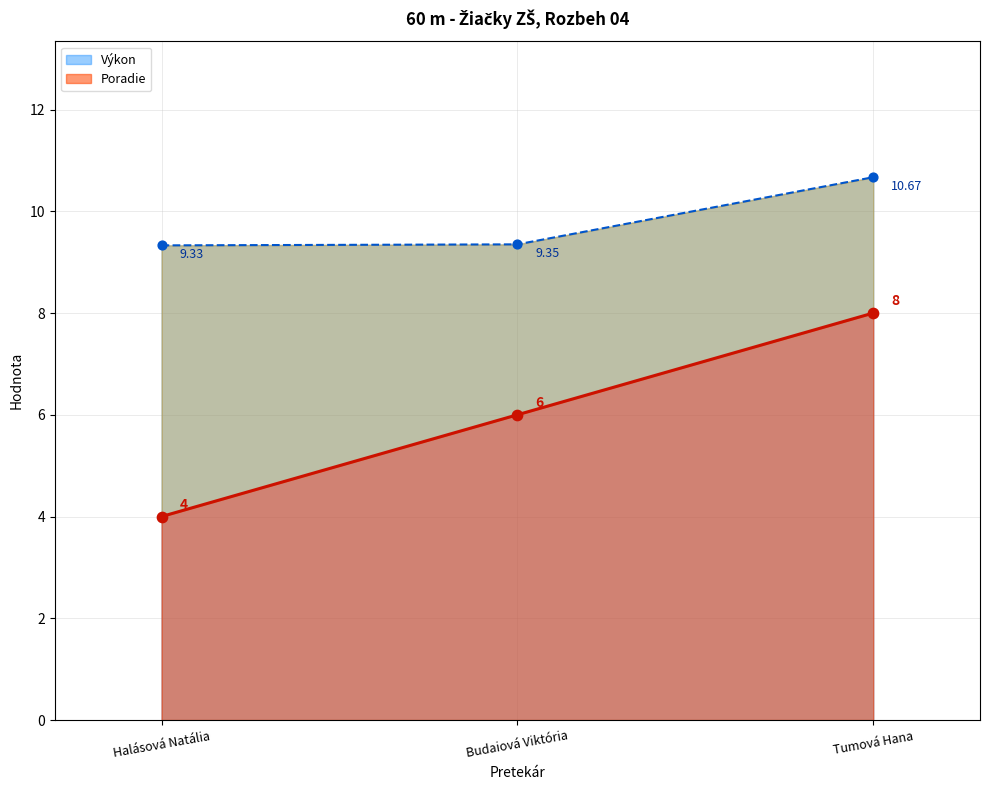

What is the total value across all series at Budaiová Viktória?

15.3